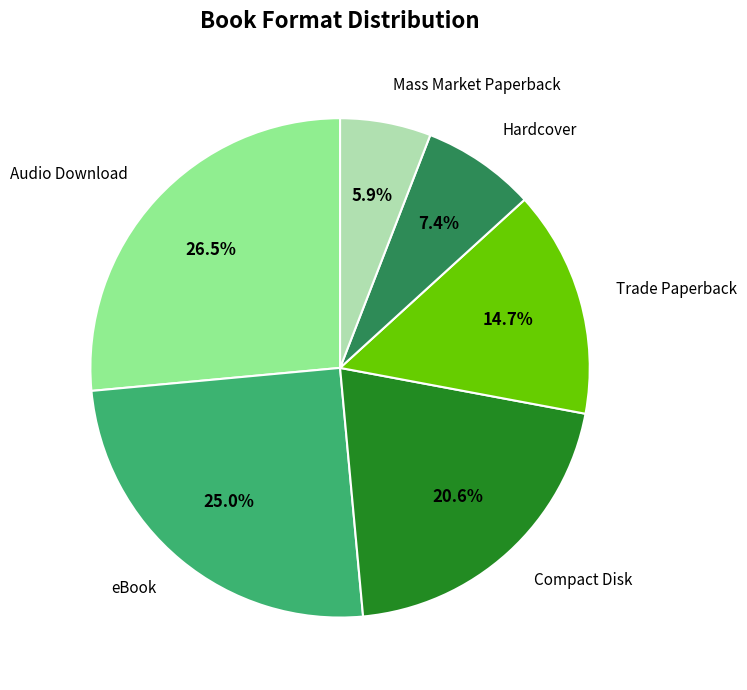

Does Trade Paperback represent more than half of the total?

No